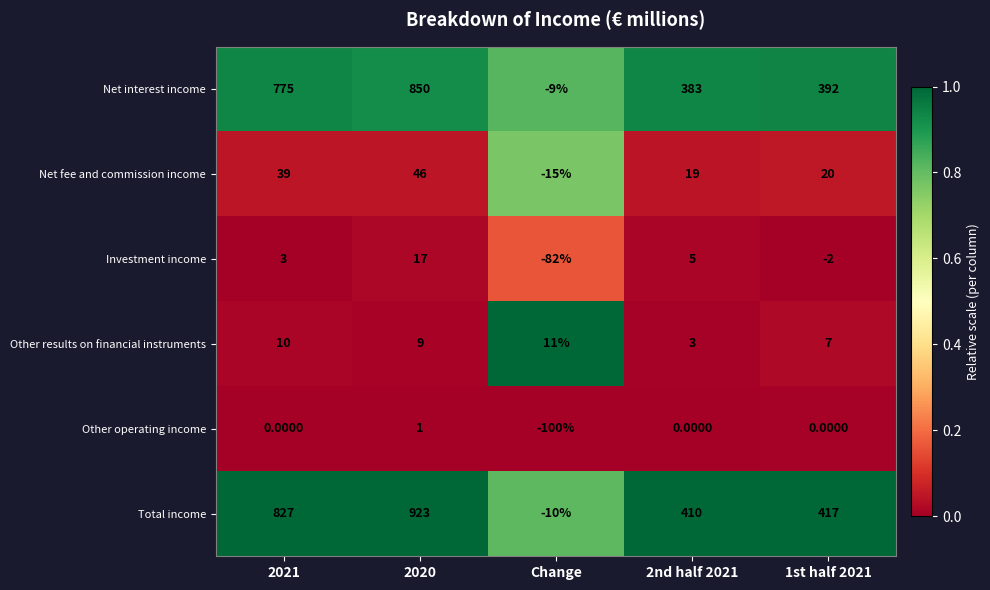

At how many categories does at least one series exceed 206?

4